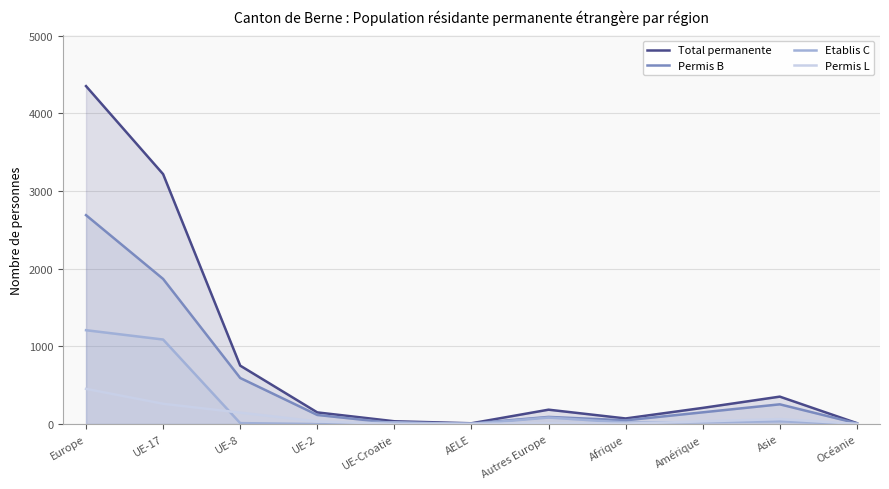

Is the value of Permis B at Océanie greater than the value of Total permanente at UE-Croatie?

No